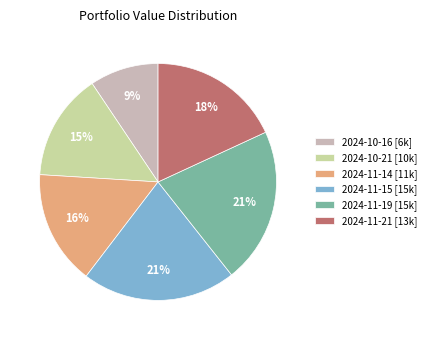

What is the ratio of the value at 2024-11-14 [11k] to the value at 2024-10-21 [10k]?

1.1